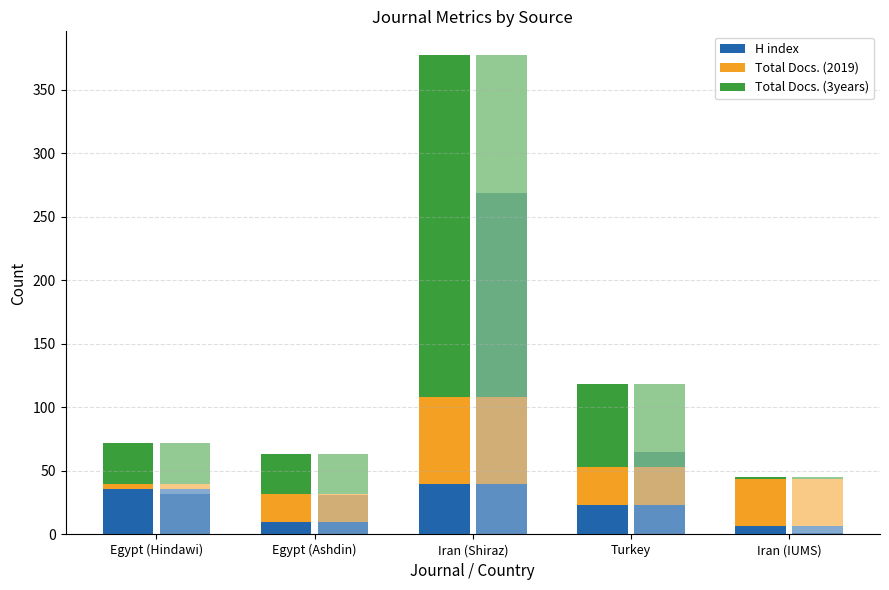

How many series are shown in this chart?

3